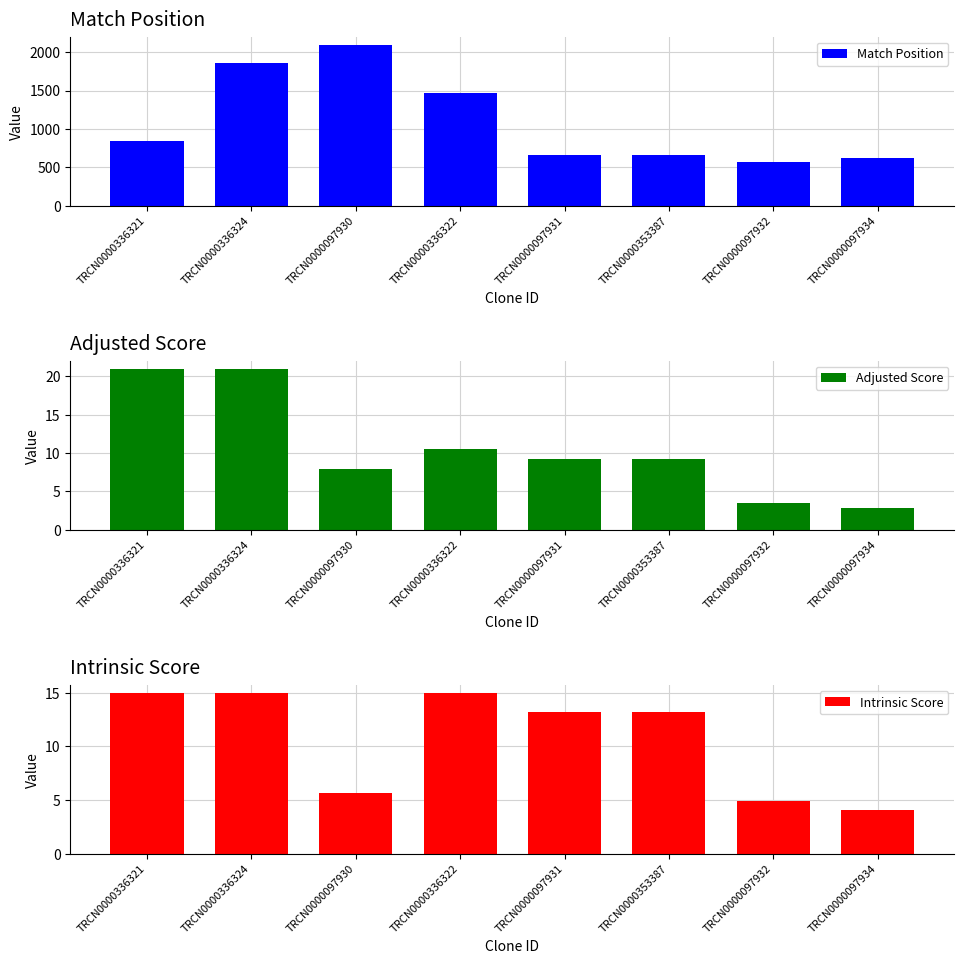

At which label does Adjusted Score reach its minimum?

TRCN0000097934